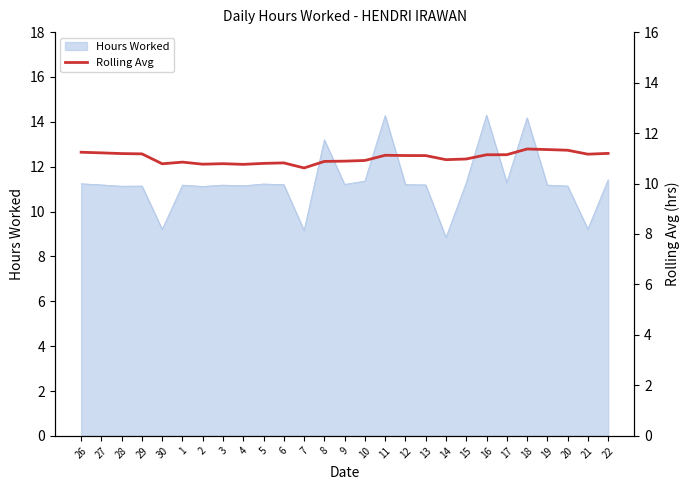

Is it true that the value at 5 is 7.5?

False